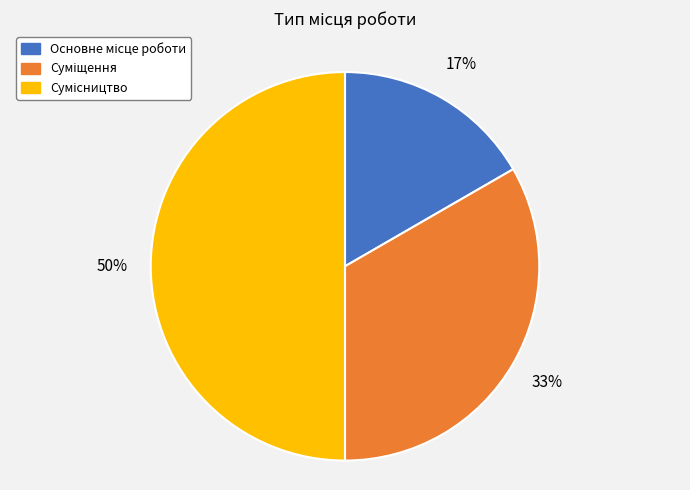

To the nearest percent, what is the difference between the largest and smallest slice percentages?

33%